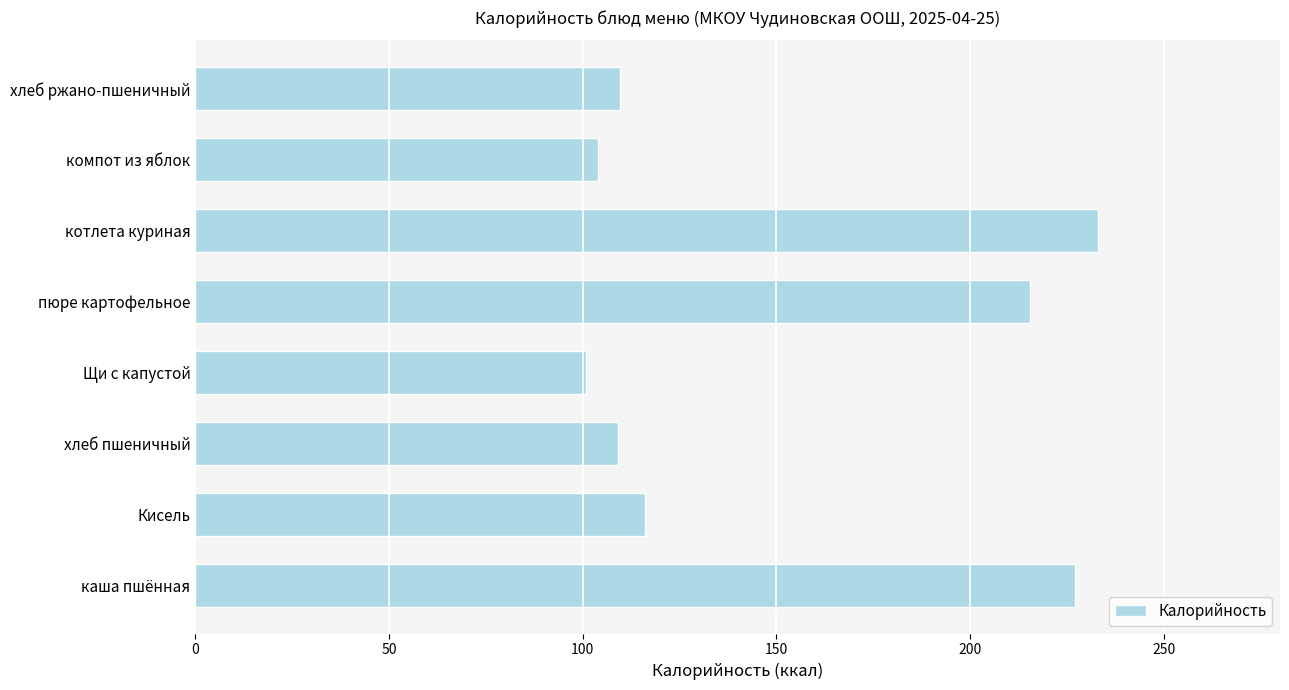

True or false: the data shows 169.2 at компот из яблок.

False